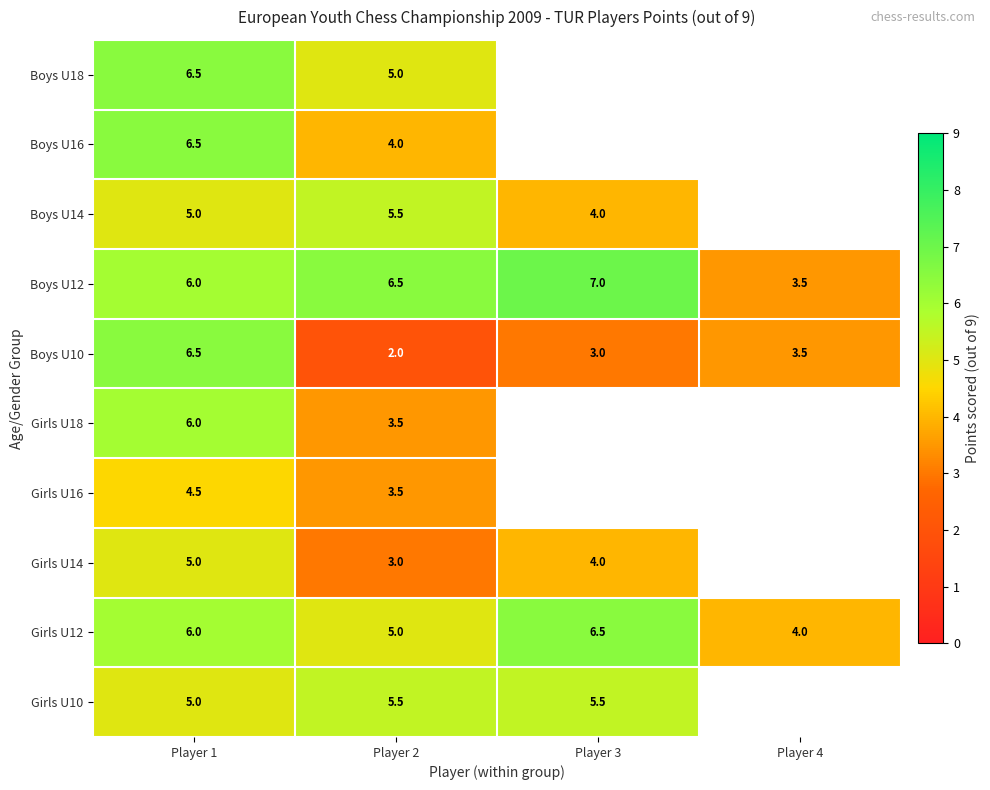

Which category has the highest value in the Boys U10 series?

Player 1